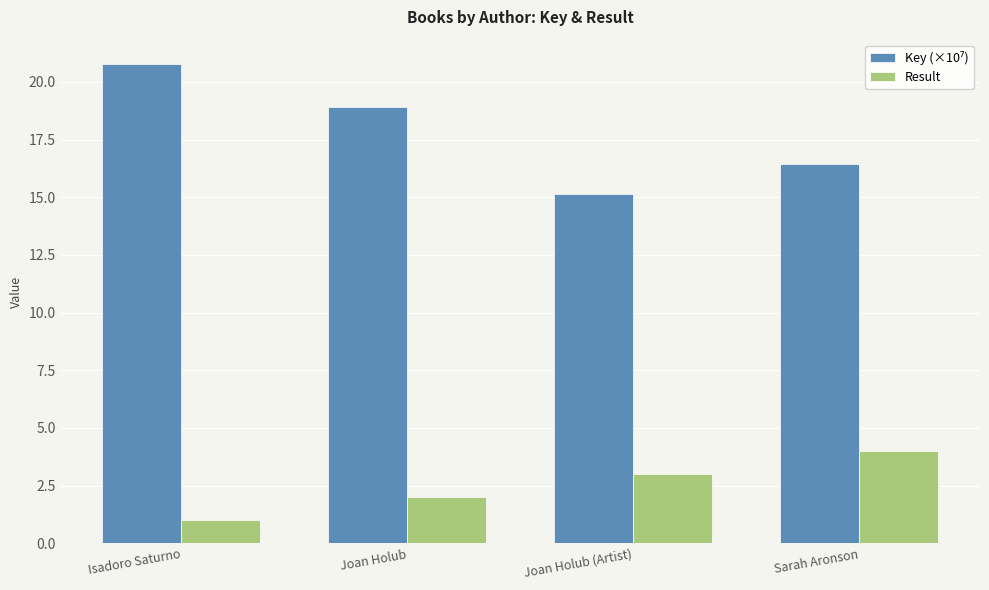

True or false: Result has a value of 0.9 at Joan Holub (Artist).

False